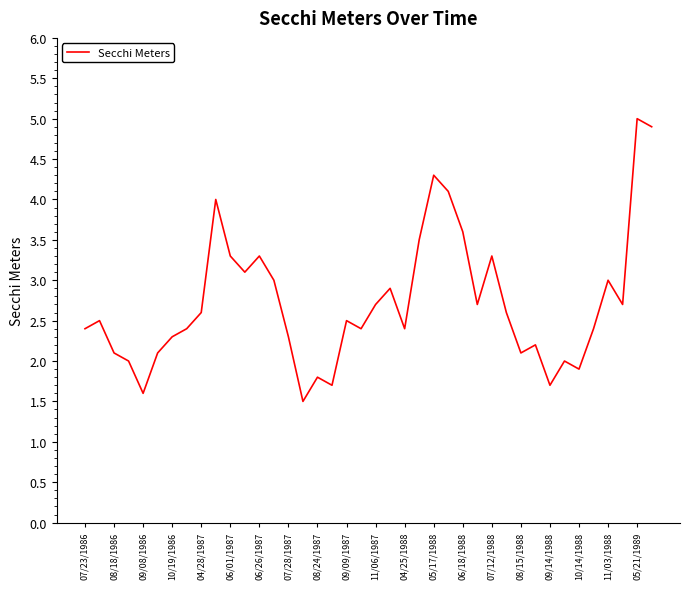

What is the maximum value shown in the chart?

5.0